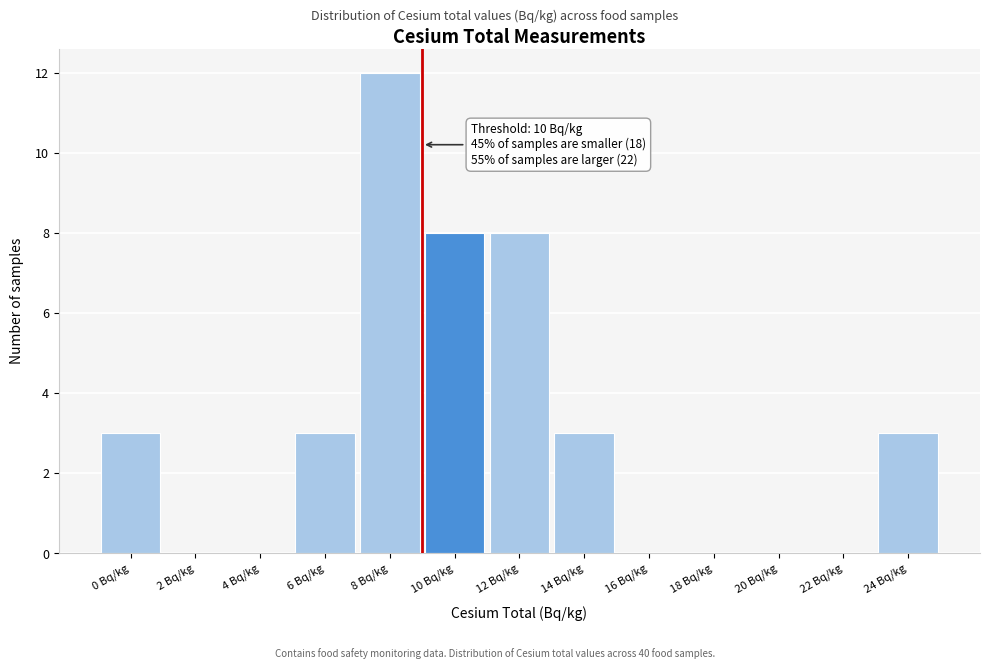

Reading left to right, list all the values displayed in this chart.

0 Bq/kg=3	2 Bq/kg=0	4 Bq/kg=0	6 Bq/kg=3	8 Bq/kg=12	10 Bq/kg=8	12 Bq/kg=8	14 Bq/kg=3	16 Bq/kg=0	18 Bq/kg=0	20 Bq/kg=0	22 Bq/kg=0	24 Bq/kg=3